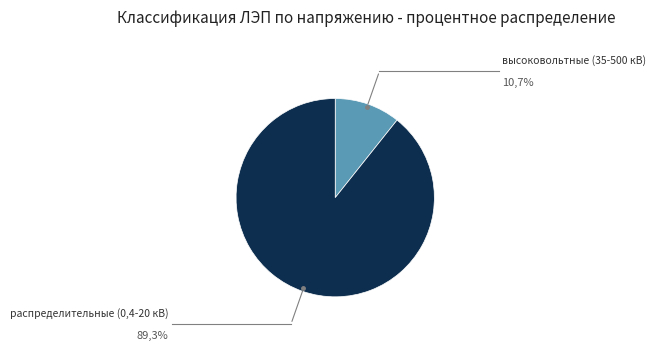

To the nearest percent, what is the average slice percentage?

50%